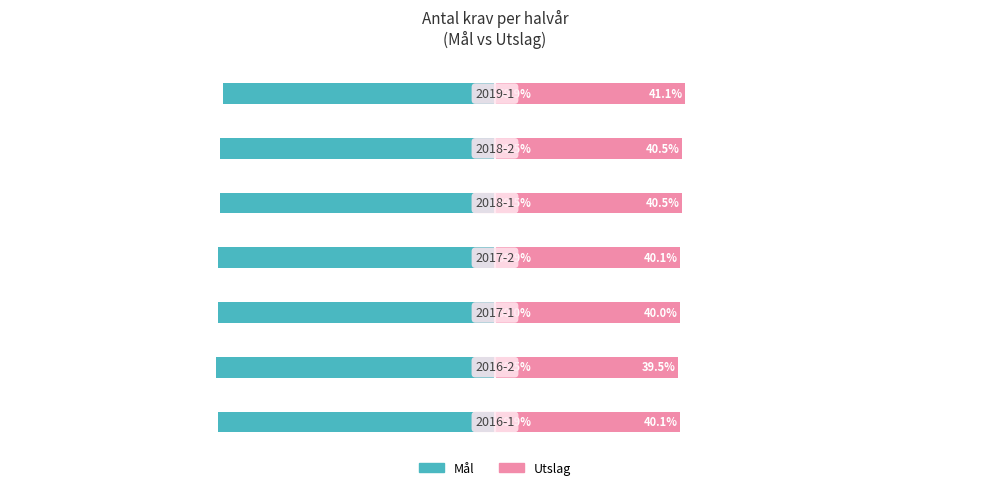

Which series has the largest range (max minus min)?

Mål